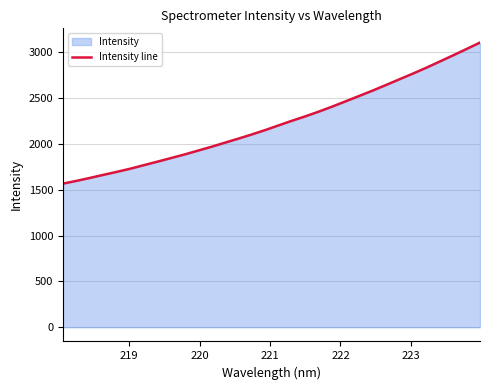

What is the maximum value shown in the chart?

3106.8